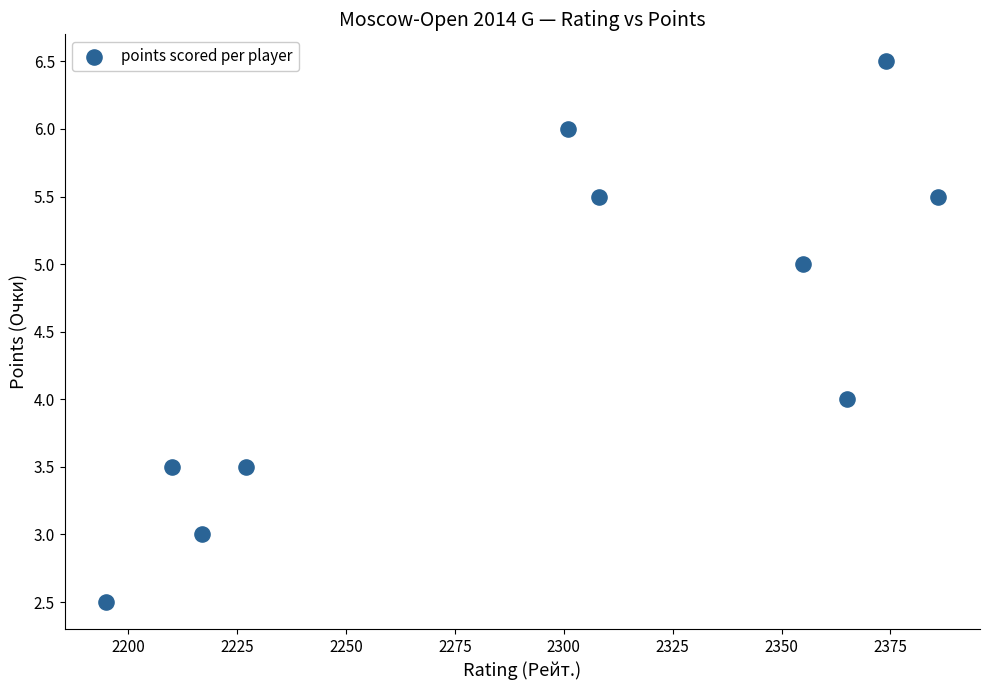

What is the average X value?

2293.8